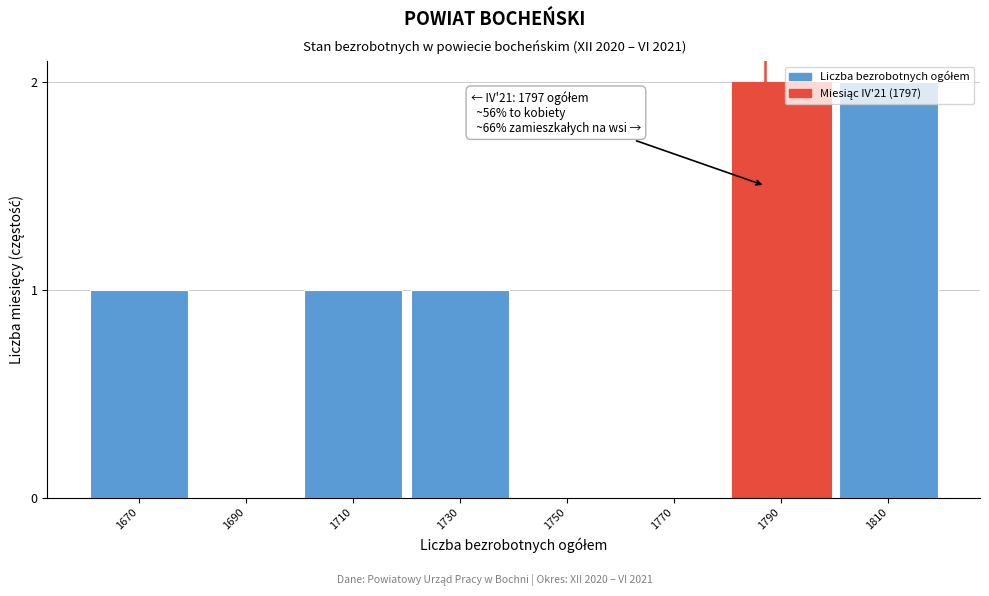

The chart shows a value of 1 at 1770. True or false?

False